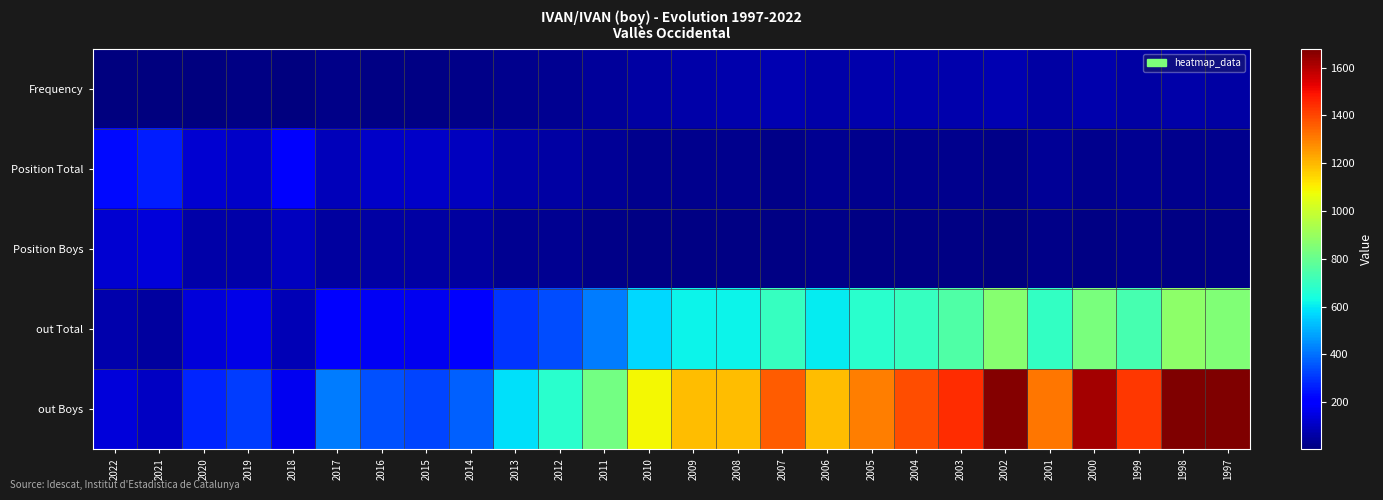

How many distinct data groups are displayed?

5